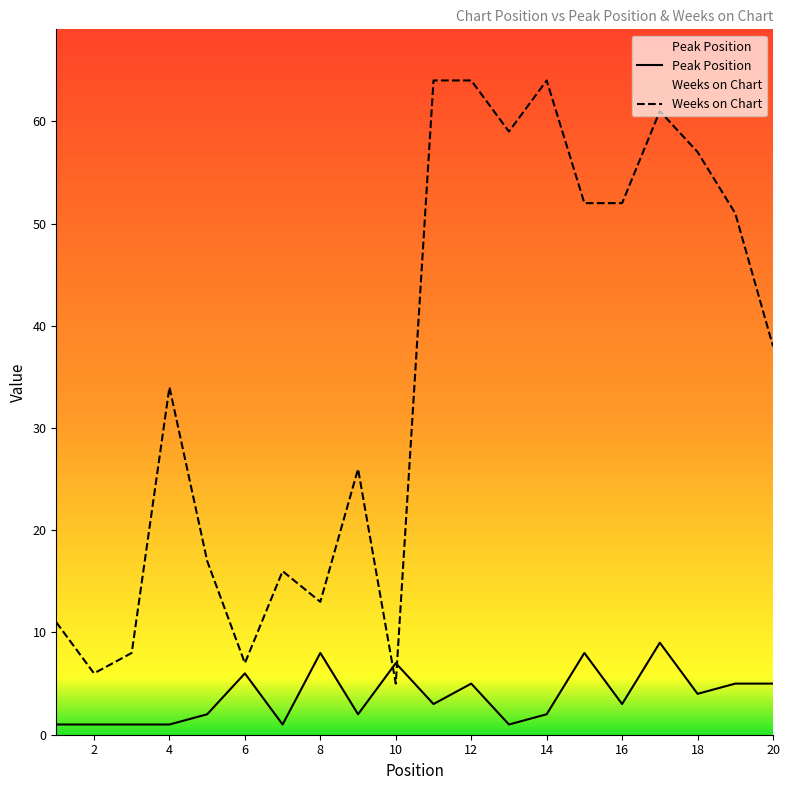

True or false: Peak Position and Weeks on Chart cross at least once.

True